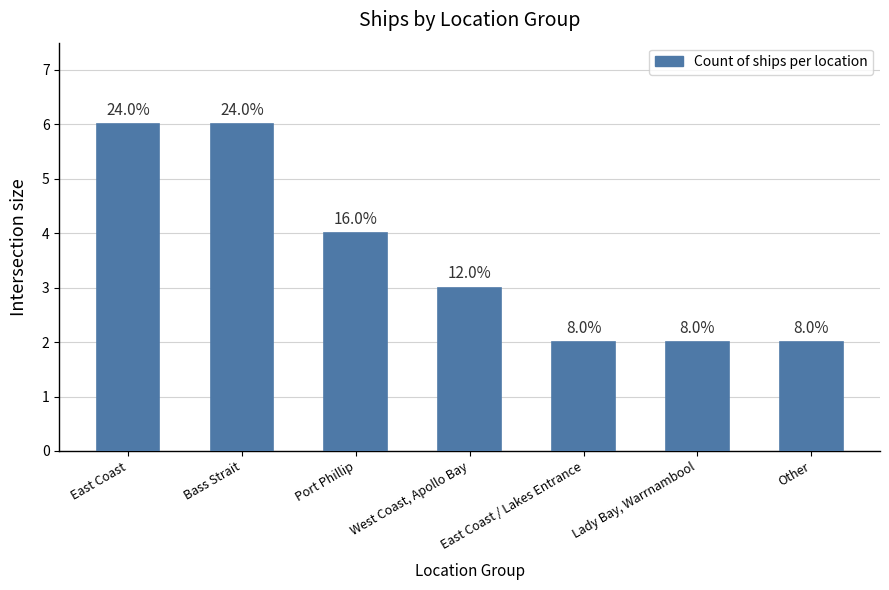

What is the change in value from Port Phillip to West Coast, Apollo Bay?

-1